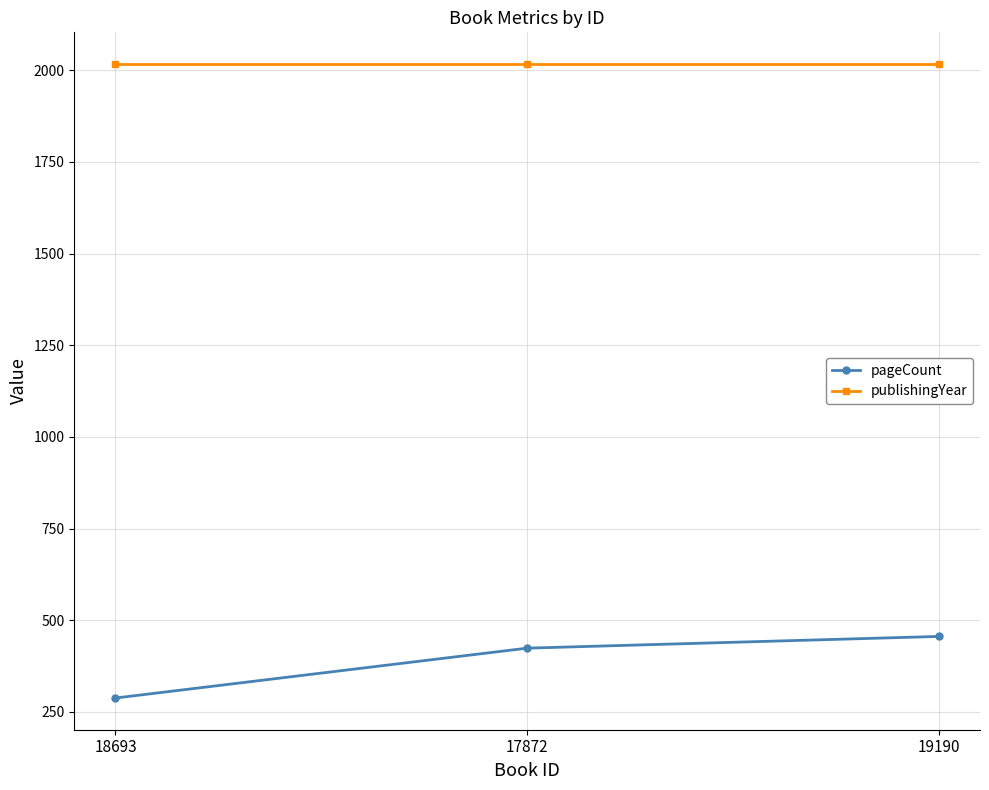

What is the maximum value shown in the chart?

2017